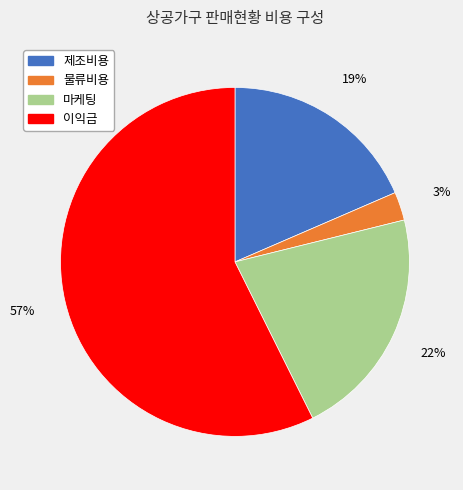

How many segments does this pie chart have?

4